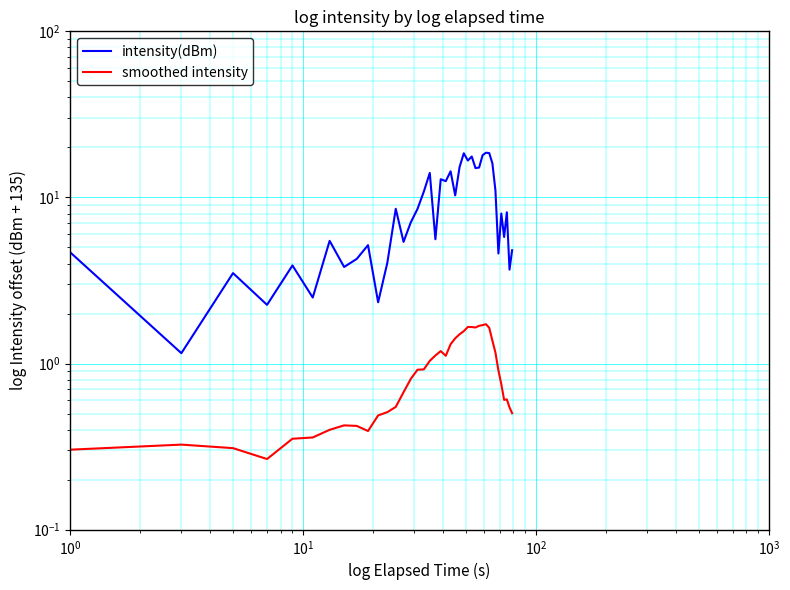

What are all the series names shown in the legend?

intensity(dBm), smoothed intensity